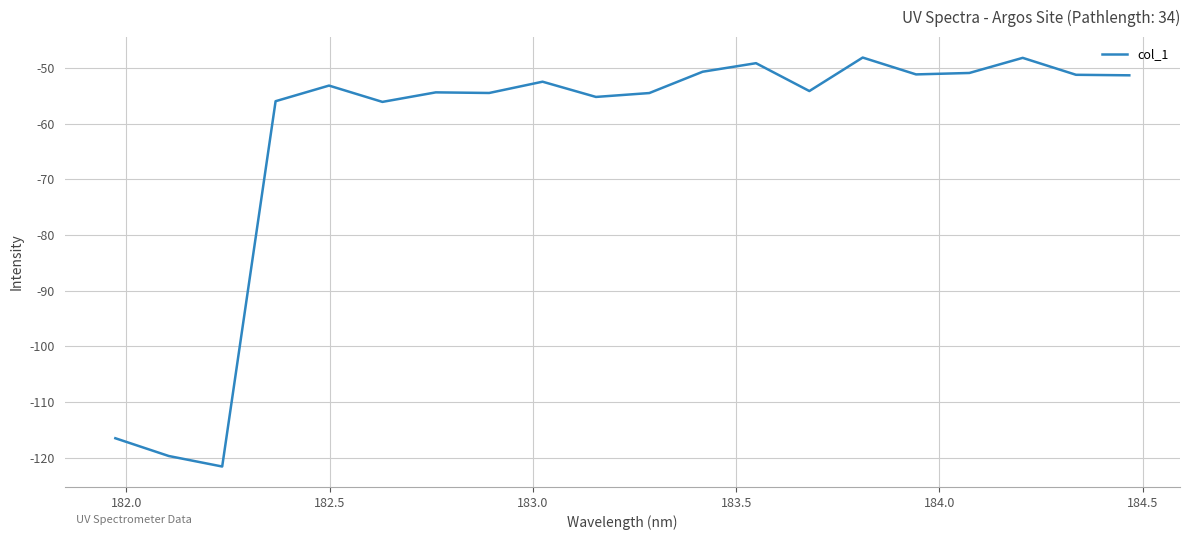

What is the minimum value shown in the chart?

-121.6